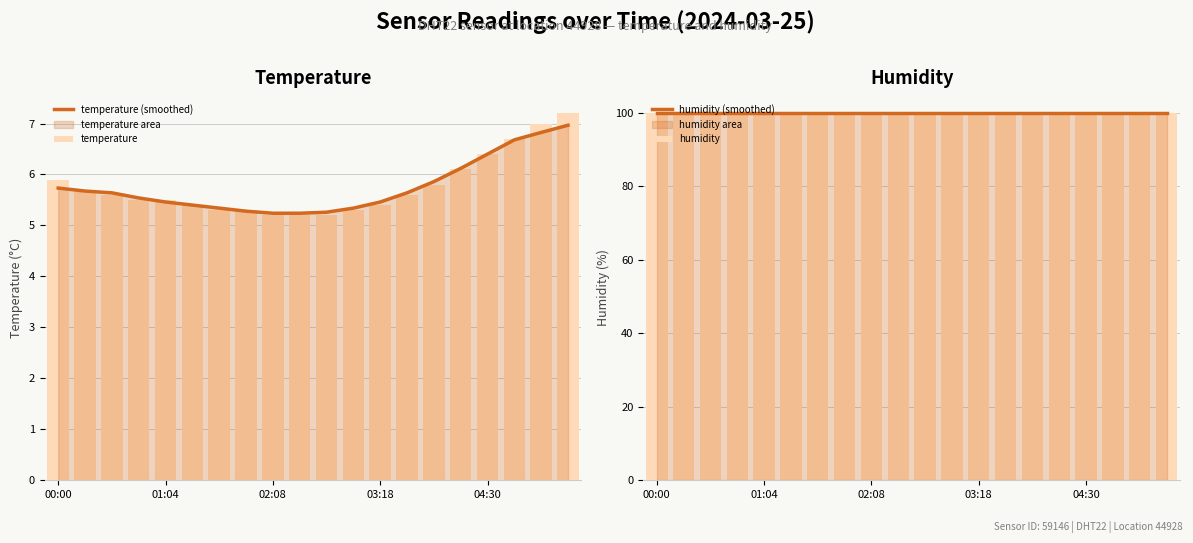

At 6, list the series in order from smallest to largest.

temperature, temperature (smoothed), humidity (smoothed), humidity